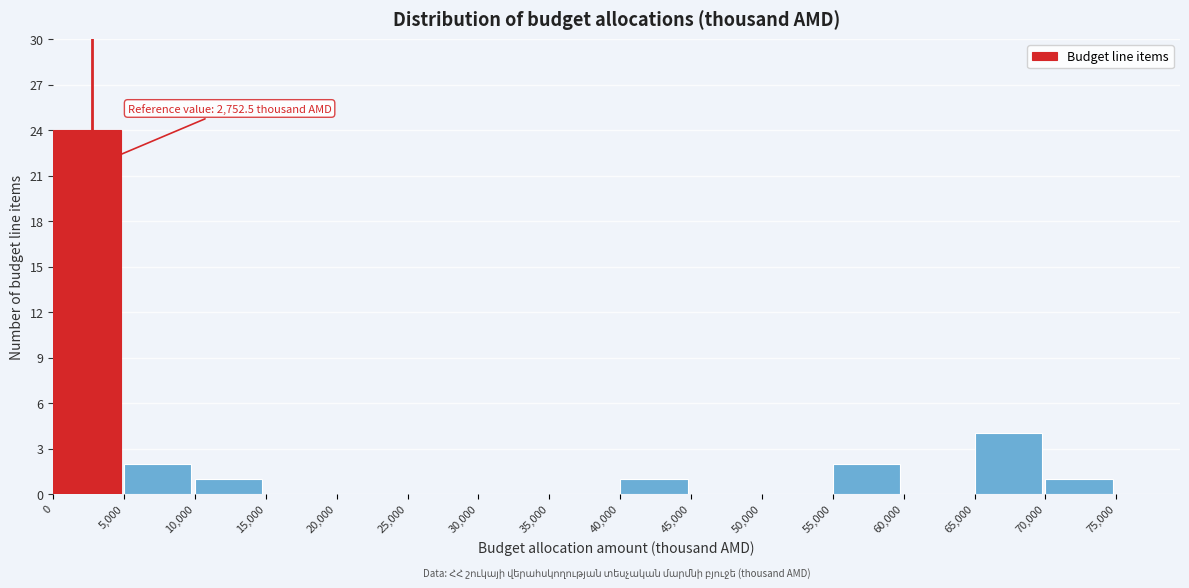

Over which range of the x-axis is the bar tallest?

0 to 5,000